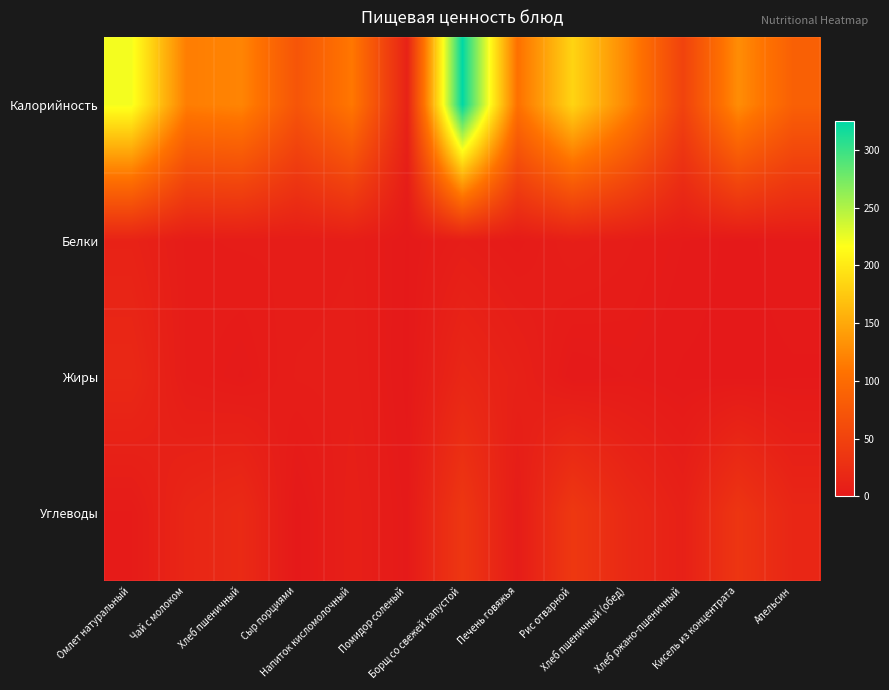

At how many categories does at least one series exceed 300?

1